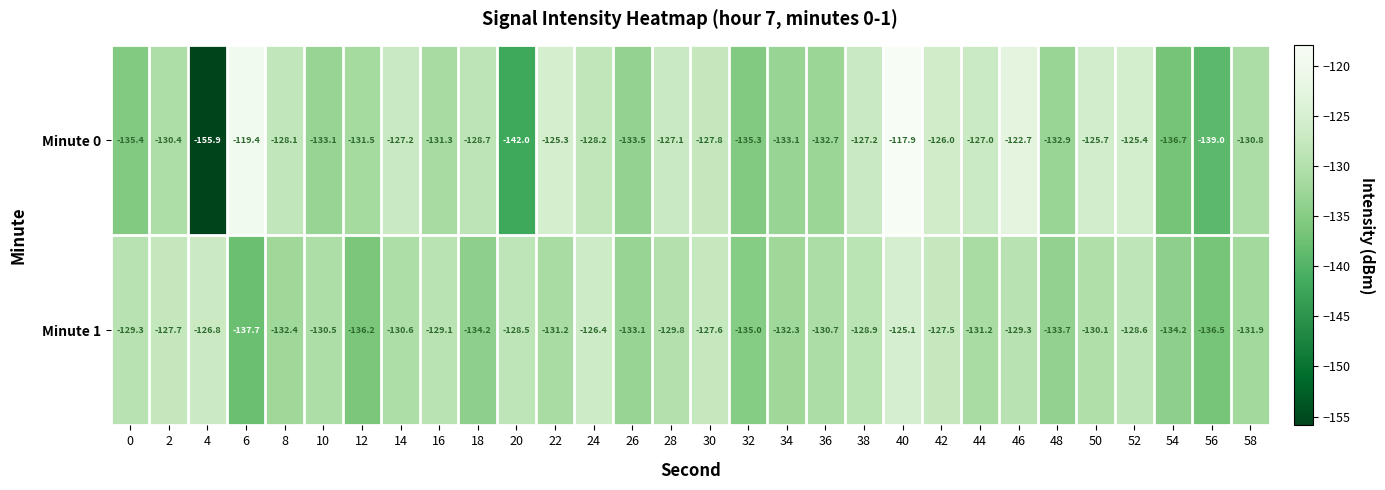

Is it true that Minute 0 equals -74.6 at 10?

False